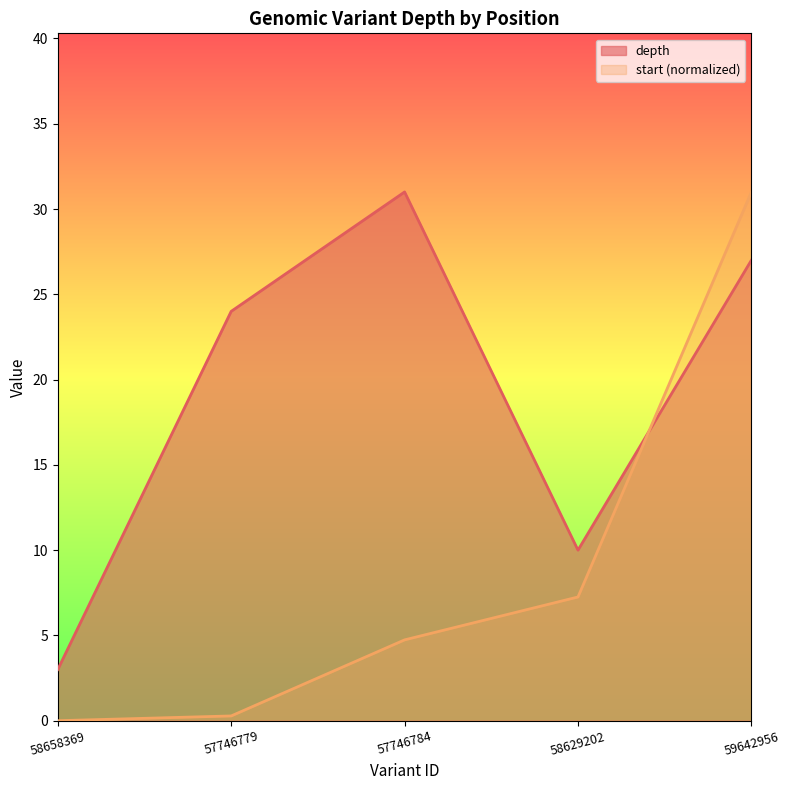

What is the lowest value of the depth series?

3.0